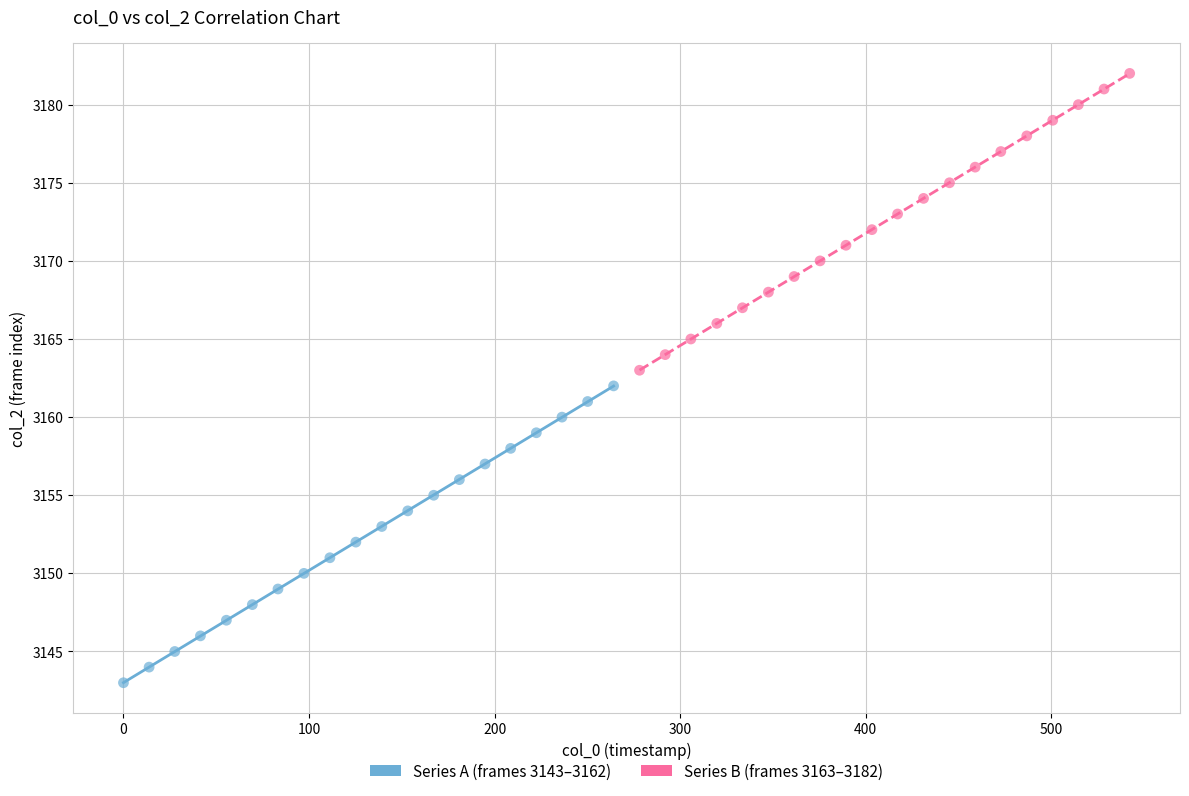

Which series reaches the minimum Y coordinate?

Series A (frames 3143–3162)